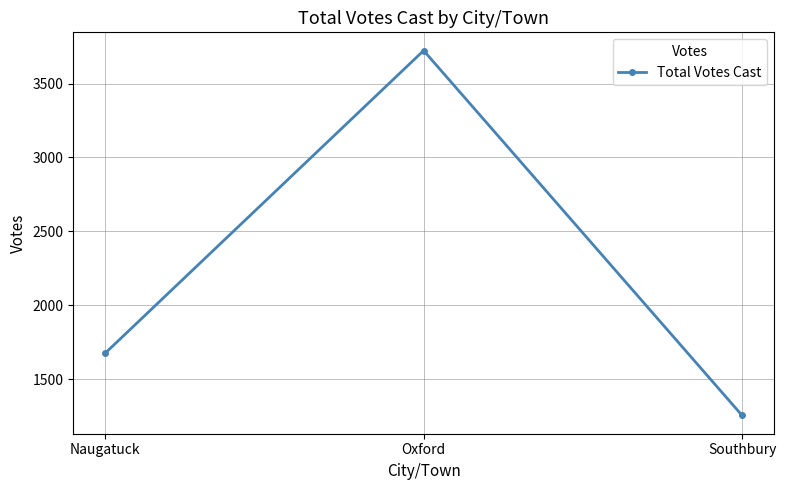

Which category has the lowest value across all series?

Southbury